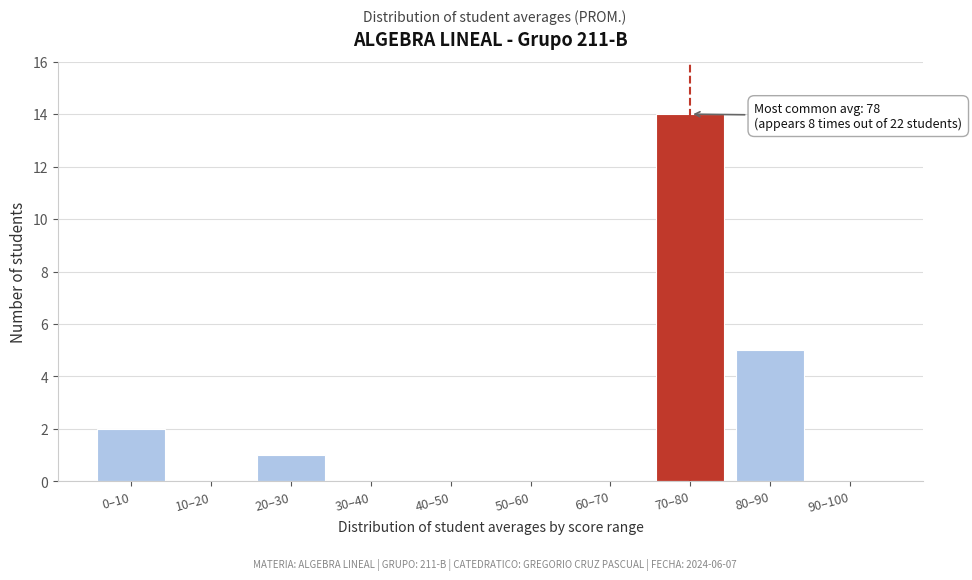

Reading left to right, extract all data points from this chart.

0–10=2	10–20=0	20–30=1	30–40=0	40–50=0	50–60=0	60–70=0	70–80=14	80–90=5	90–100=0